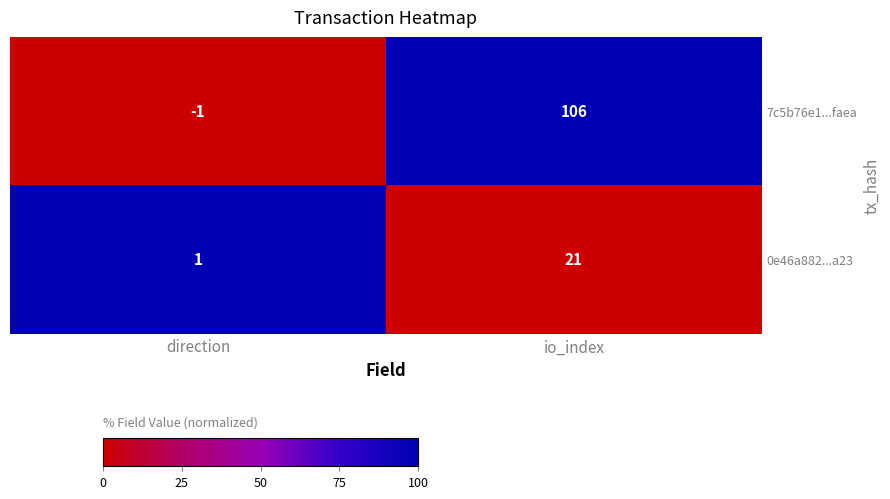

What is the difference between the highest and lowest values at io_index?

85